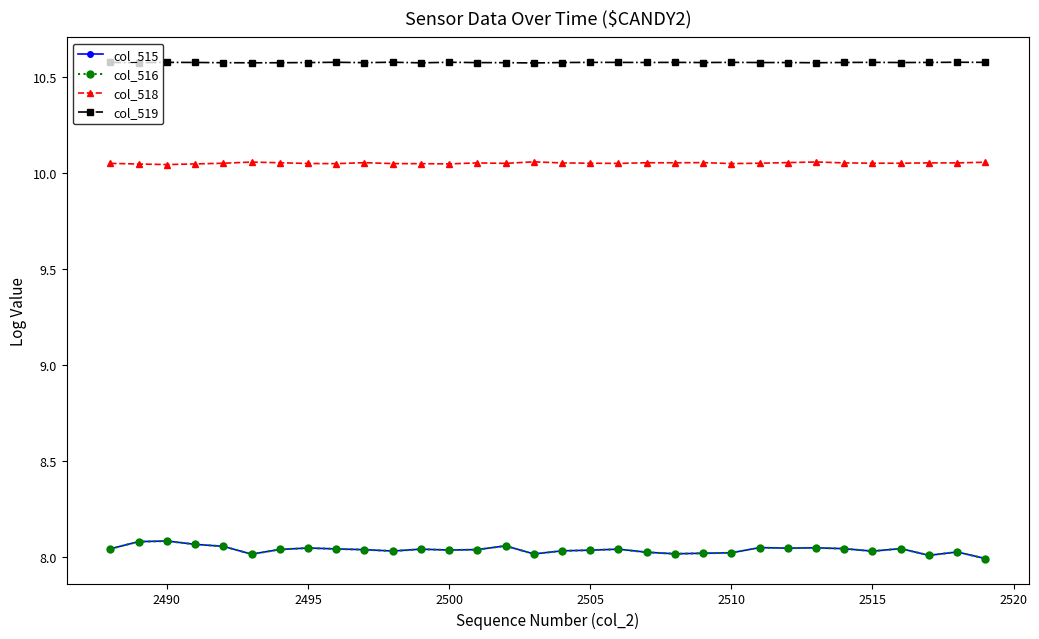

What is the greatest value displayed?

10.6